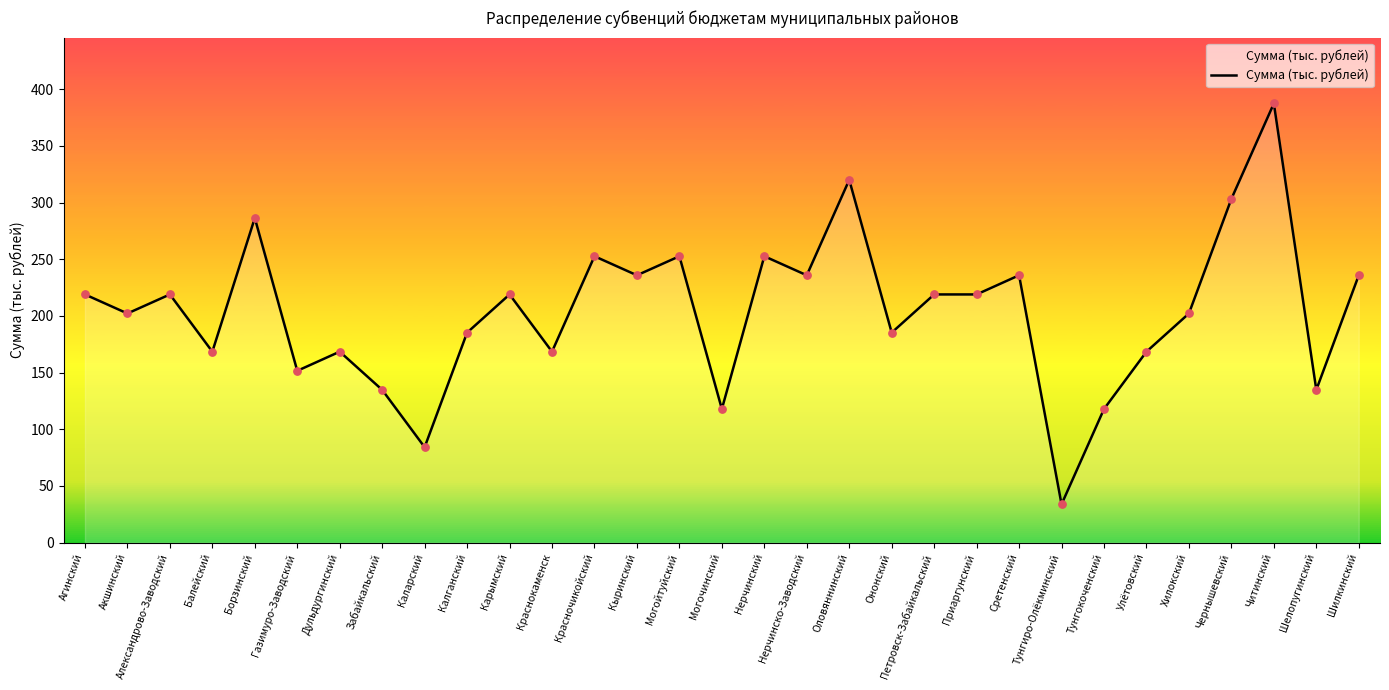

What is the change in value from Могойтуйский to Сретенский?

-16.8